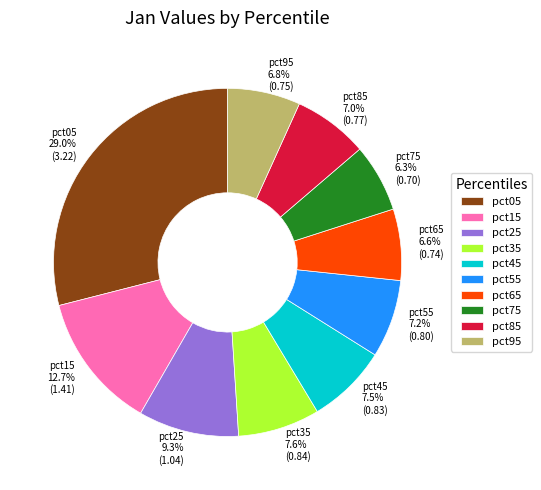

True or false: pct65 accounts for 7% of the total.

True